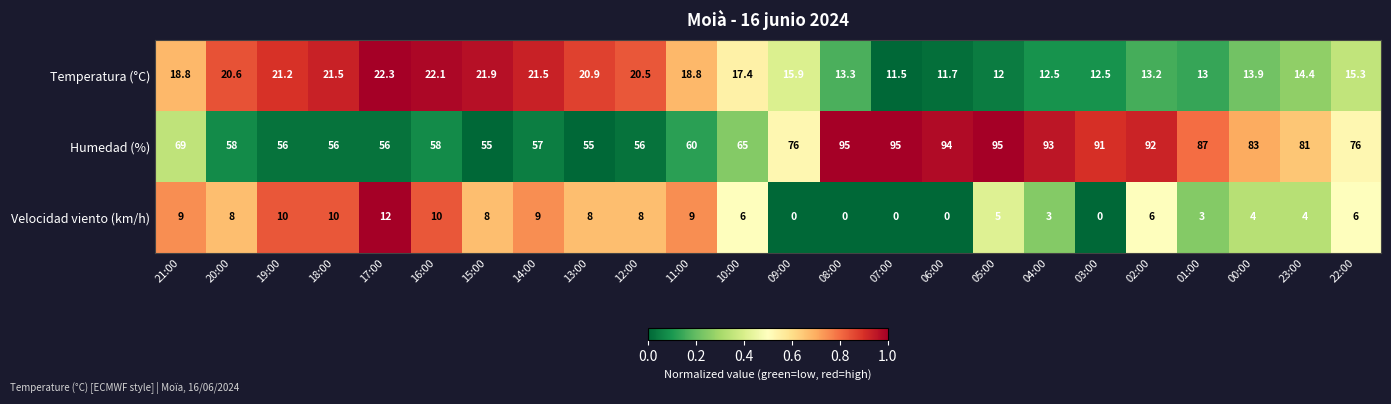

What is the approximate value of Velocidad viento (km/h) at 00:00?

4.0